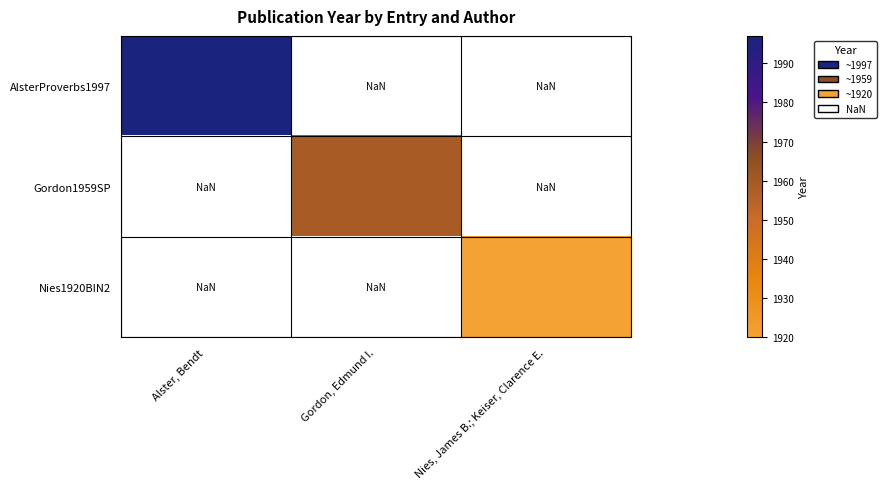

Between Nies, James B.; Keiser, Clarence E. and Gordon, Edmund I., which is larger?

Gordon, Edmund I.